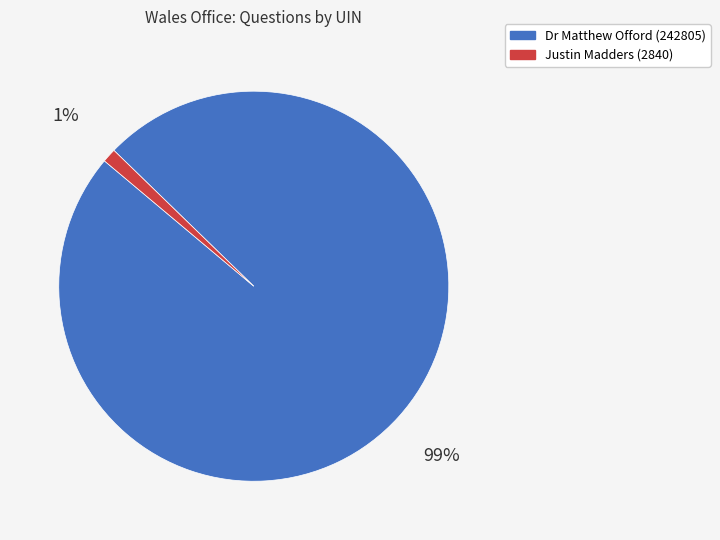

The Justin Madders (2840) slice represents 16% of the pie. True or false?

False